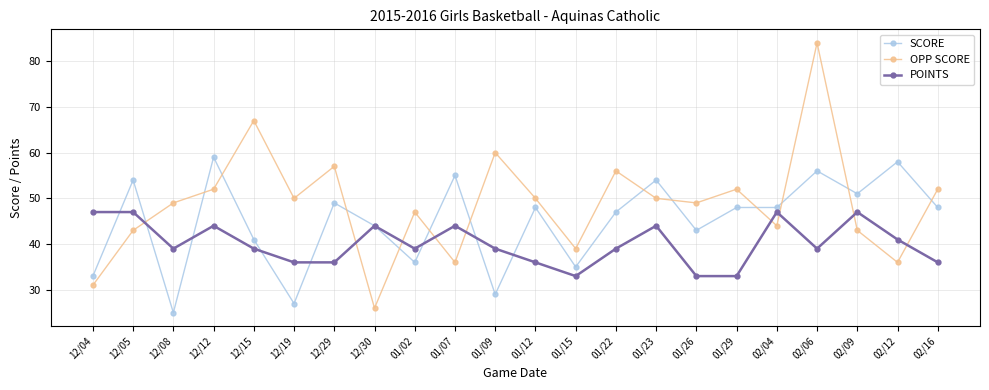

Rank the series by their average value, from lowest to highest.

POINTS, SCORE, OPP SCORE